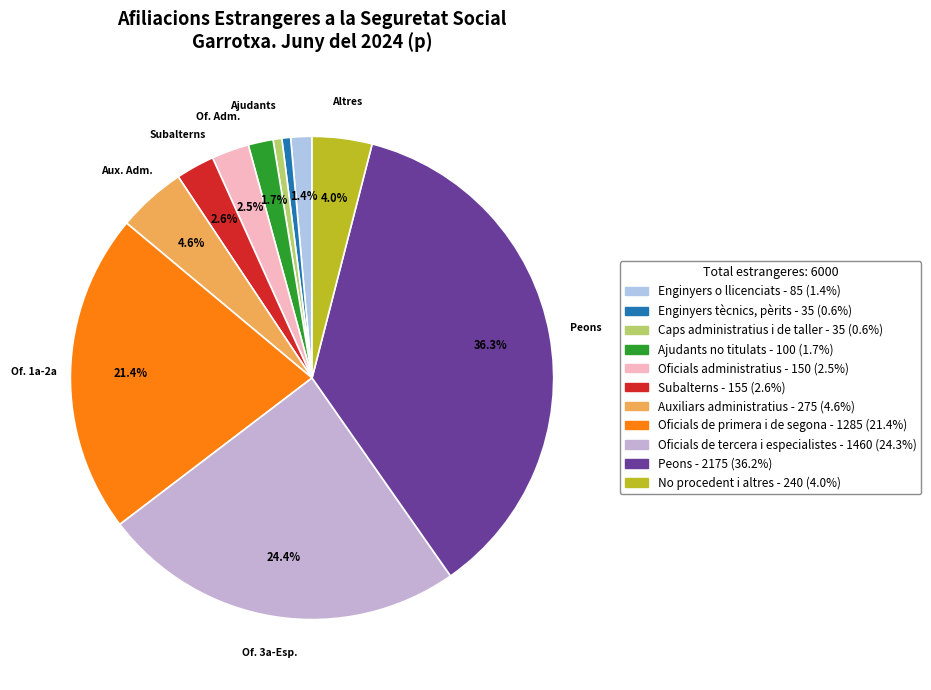

Rank the categories by value from highest to lowest.

Peons, Oficials de tercera i especialistes, Oficials de primera i de segona, Auxiliars administratius, No procedent i altres, Subalterns, Oficials administratius, Ajudants no titulats, Enginyers o llicenciats, Enginyers tècnics, pèrits, Caps administratius i de taller